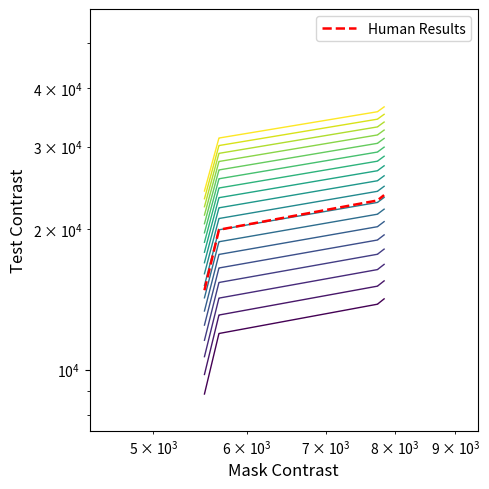

Count the number of categories in the chart.

8